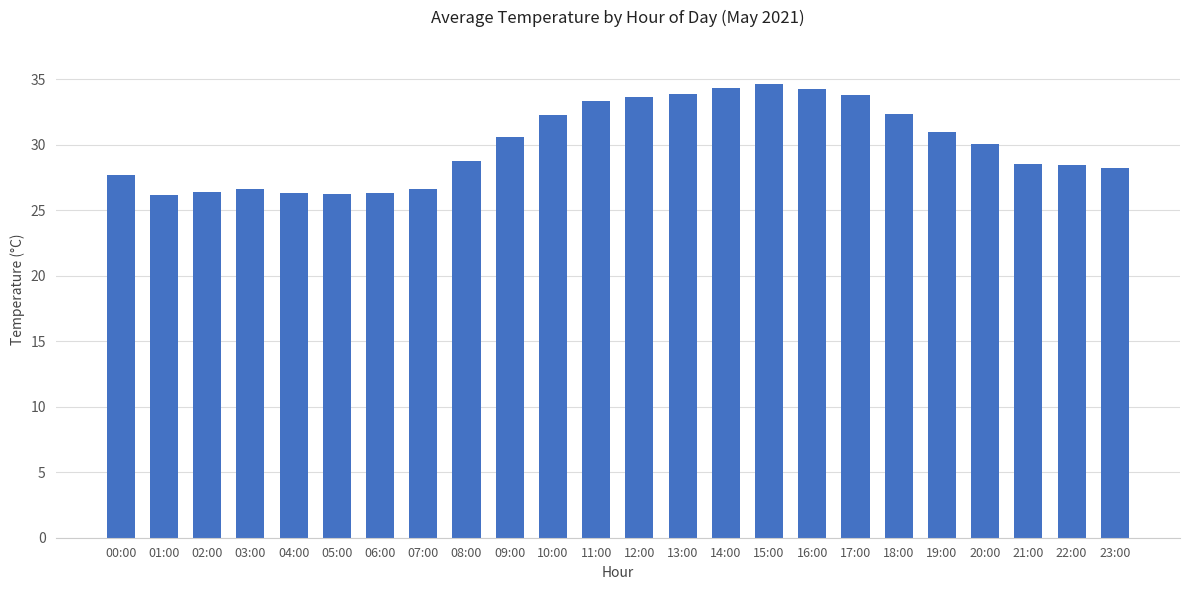

The value at 20:00 is 30.1. True or false?

True